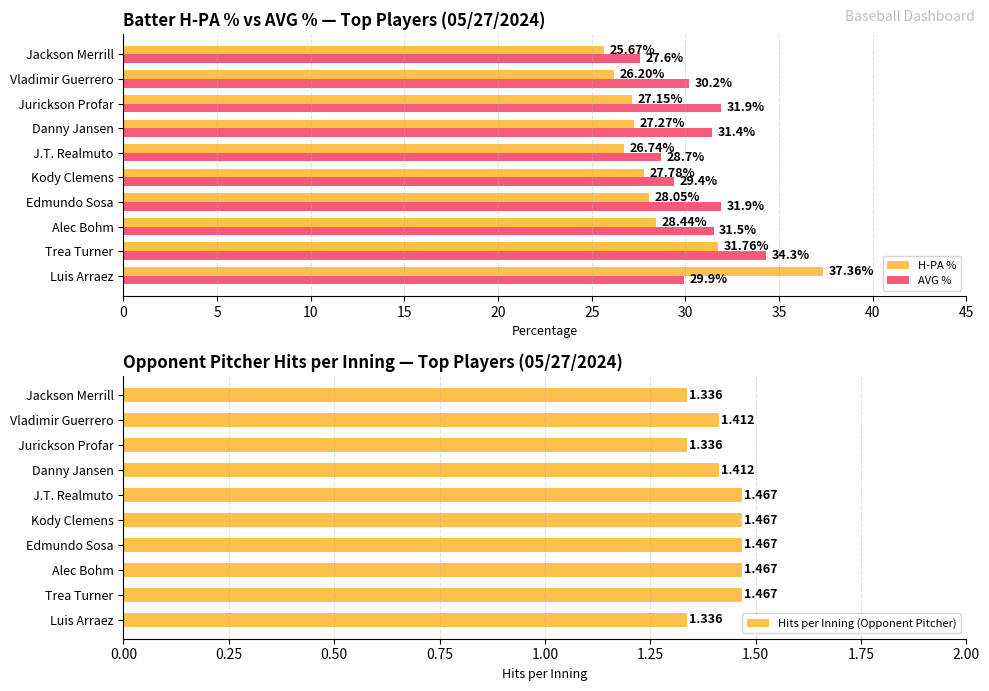

What is the average value of the AVG % series?

30.7